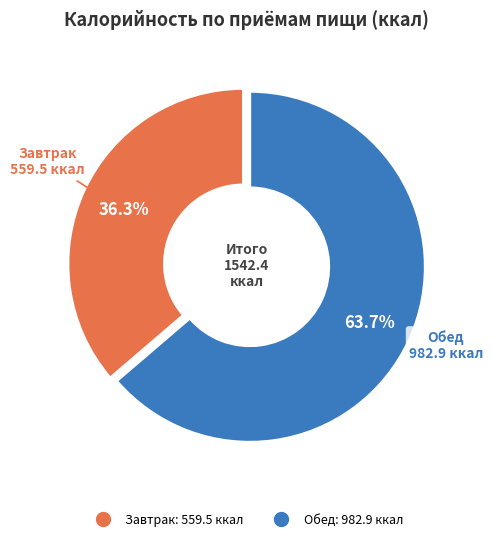

Do Завтрак and Обед together represent more than half of the pie?

Yes